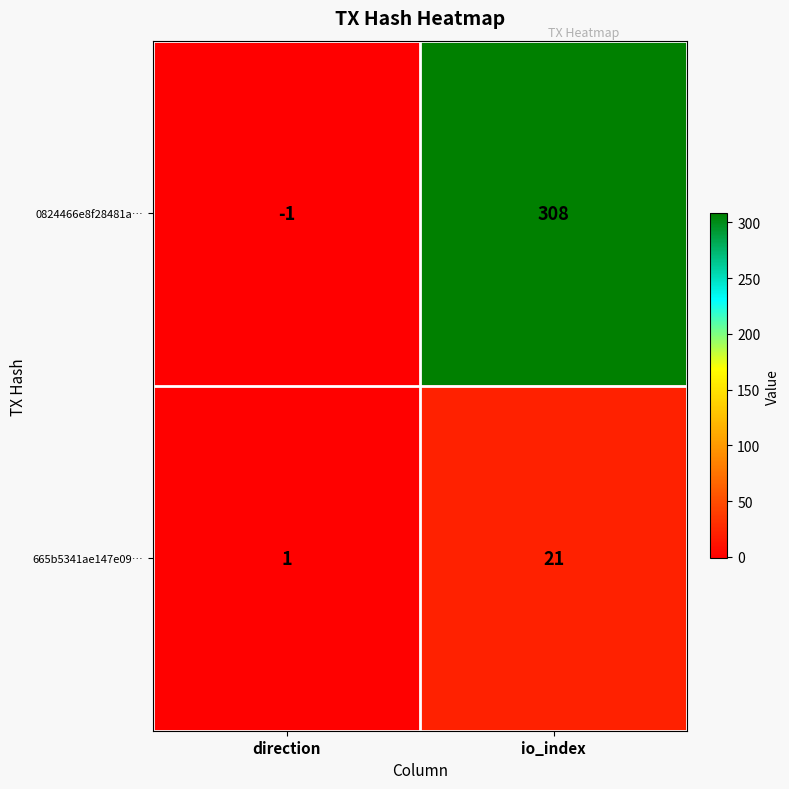

What is the average value of the 0824466e8f28481a… series?

154